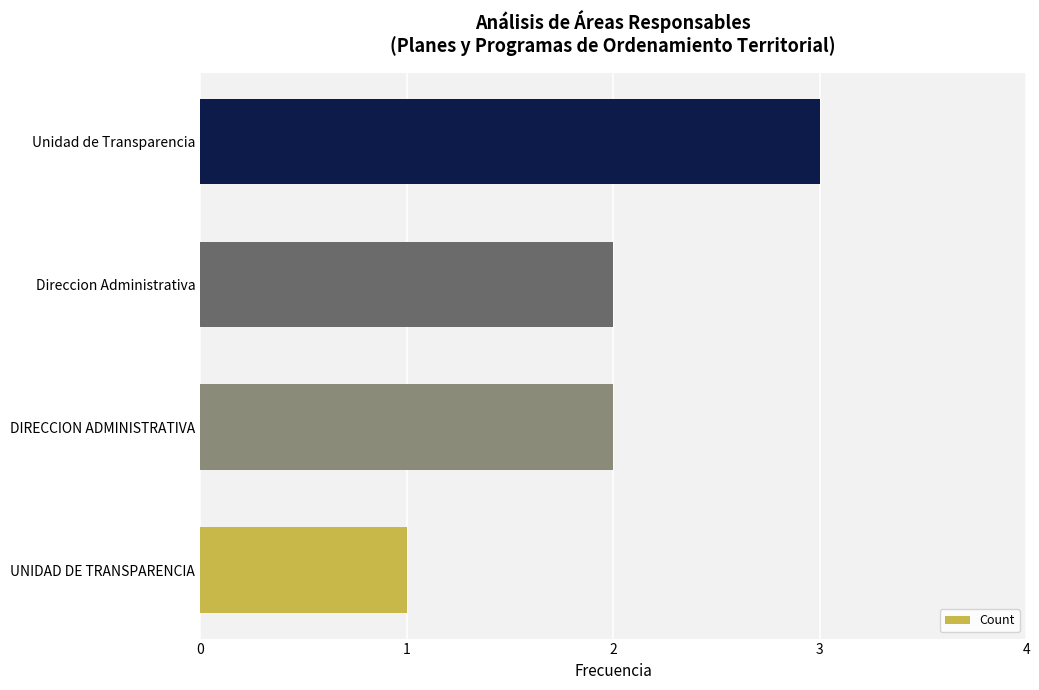

Count the values in the range 2 to 3.

3